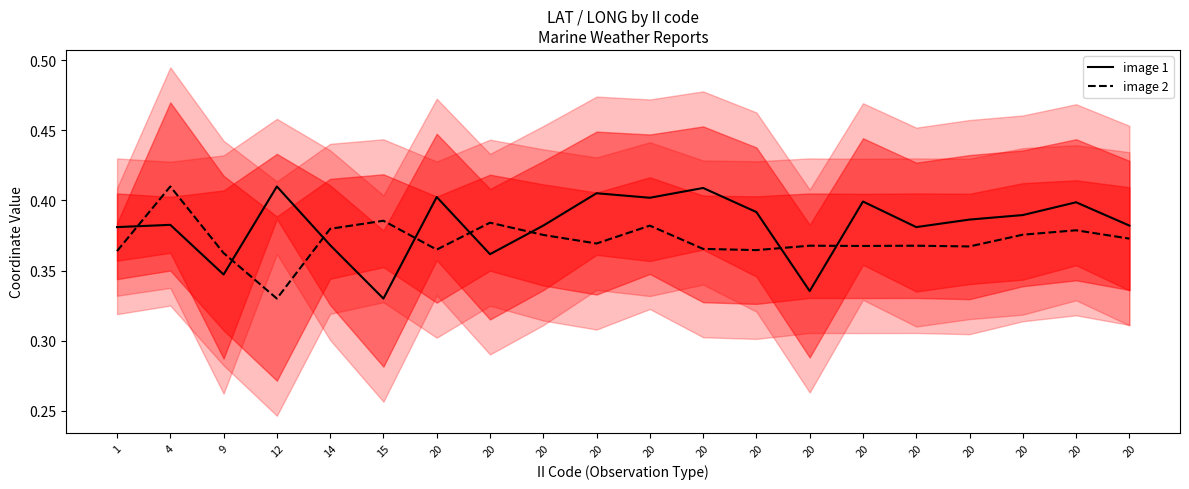

At which category is the sum across all series the highest?

4